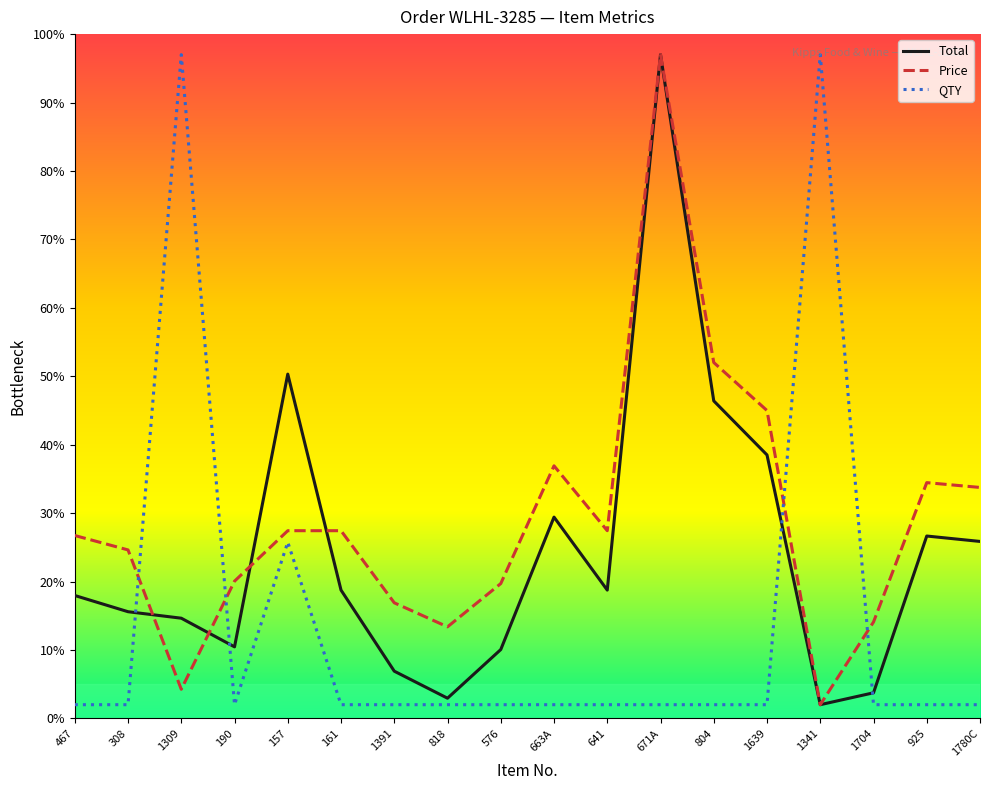

Which series ends up on top after the final intersection of Total and Price?

Price